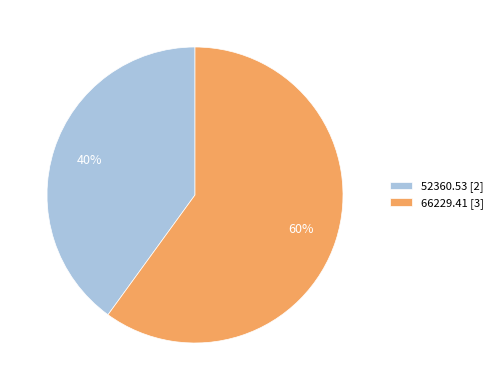

True or false: 66229.41 [3] accounts for 60% of the total.

True